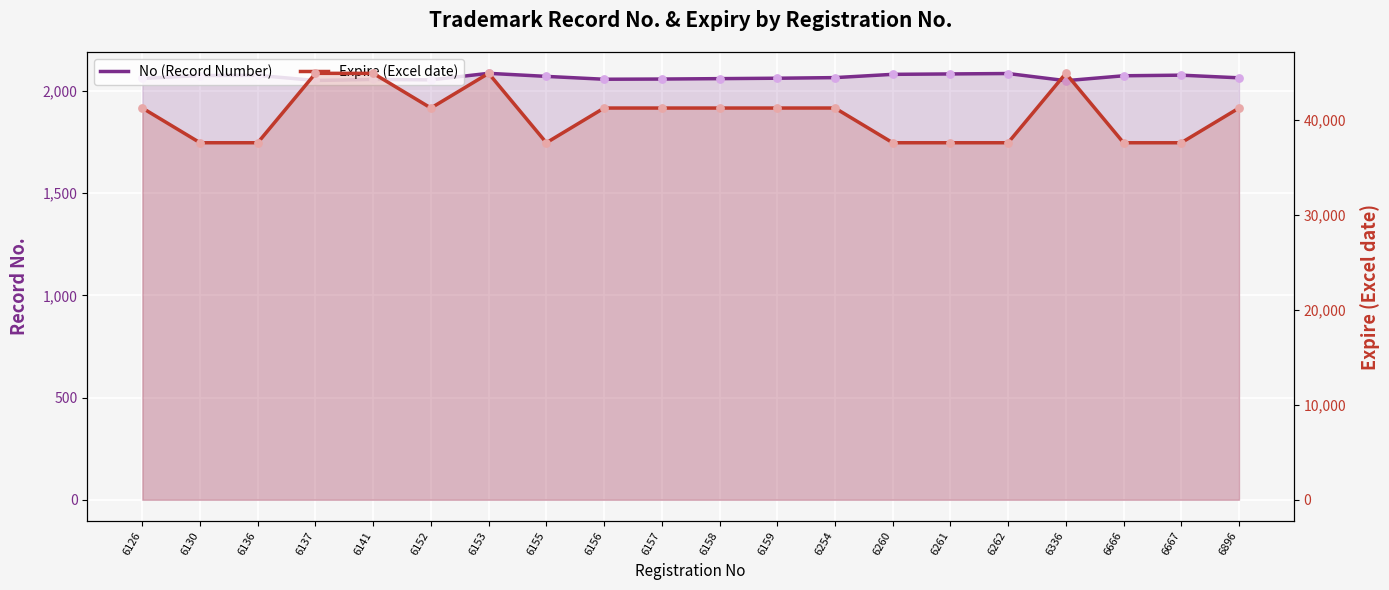

At which category is the sum across all series the highest?

6153